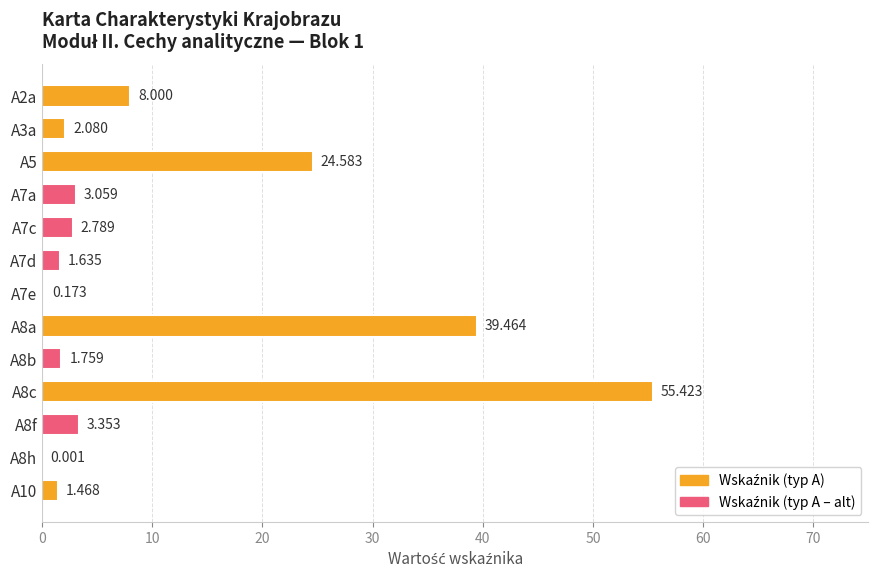

How many data points does each series have?

13